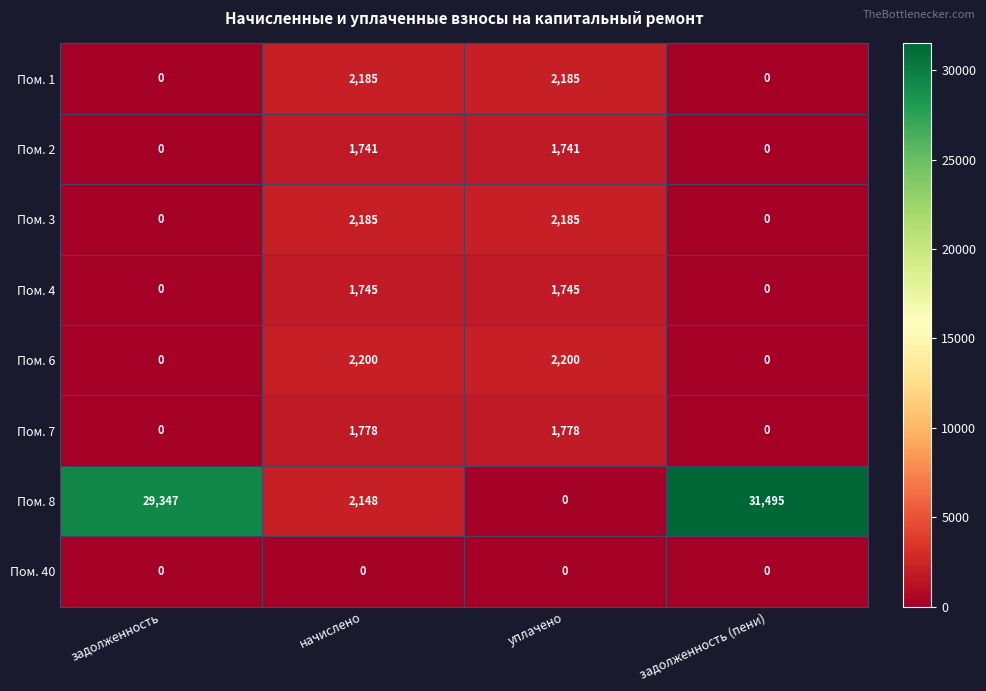

Which series changed the most between задолженность and начислено?

Пом. 8